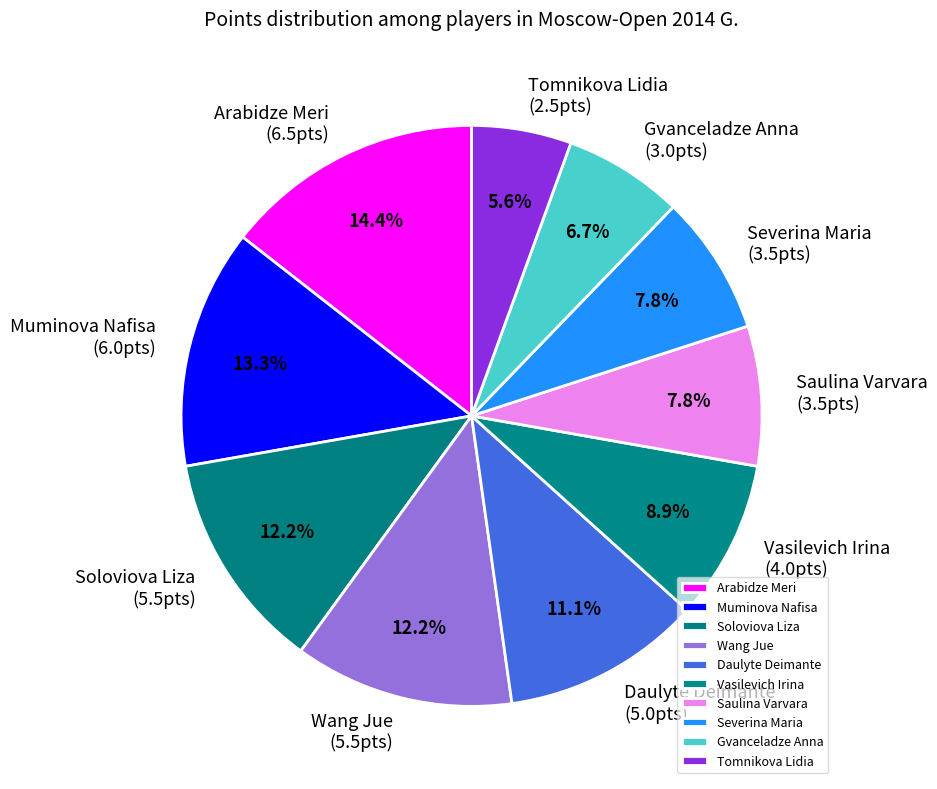

What is the ratio of the value at Muminova Nafisa to the value at Saulina Varvara?

1.7